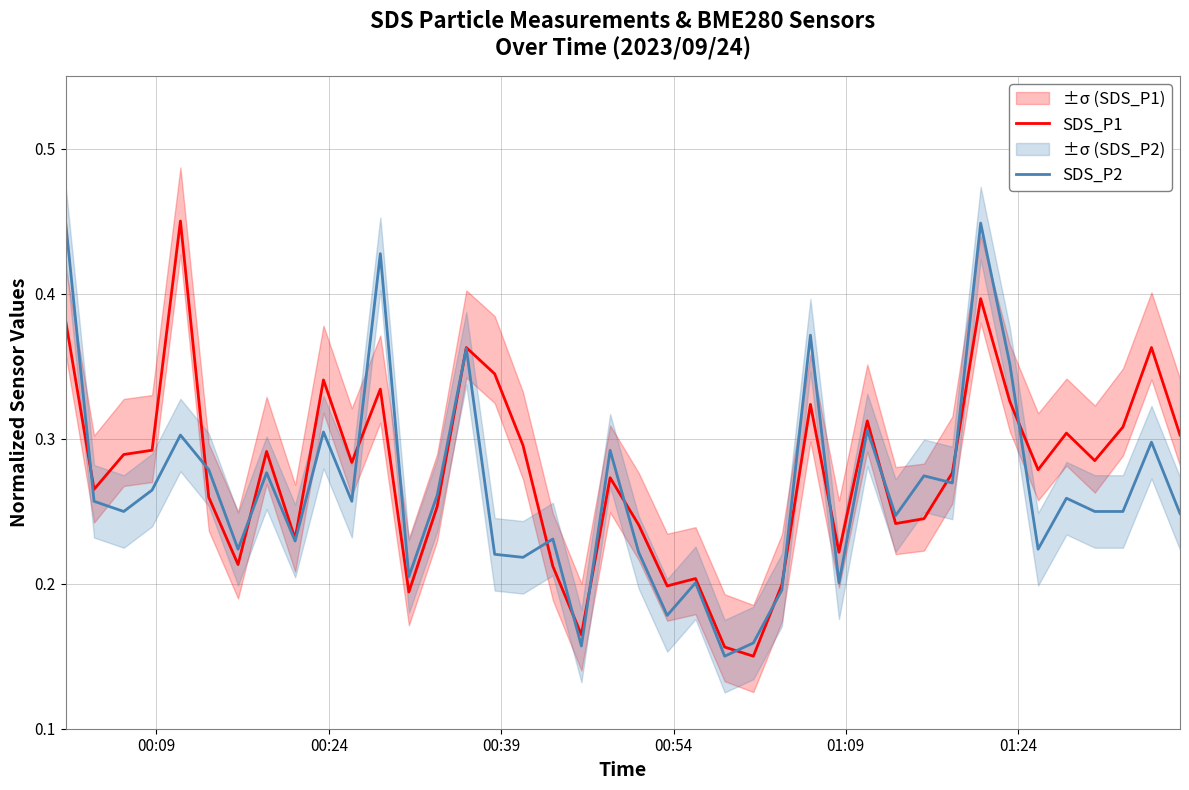

Which series has the largest range (max minus min)?

SDS_P1